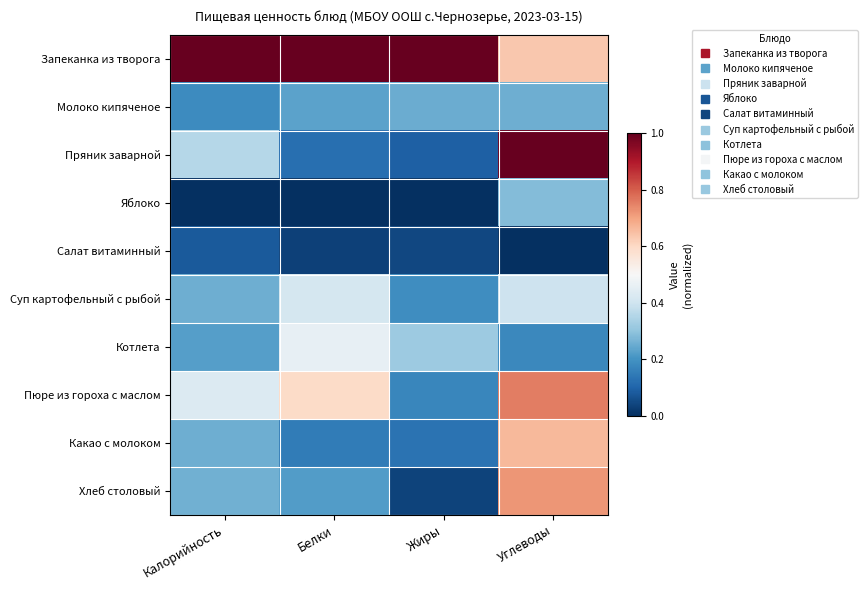

Reading right to left, extract all data points from this chart.

Запеканка из творога: Углеводы=0.6	Жиры=1.0	Белки=1.0	Калорийность=1.0
Молоко кипяченое: Углеводы=0.3	Жиры=0.3	Белки=0.2	Калорийность=0.2
Пряник заварной: Углеводы=1.0	Жиры=0.1	Белки=0.1	Калорийность=0.4
Яблоко: Углеводы=0.3	Жиры=0.0	Белки=0.0	Калорийность=0.0
Салат витаминный: Углеводы=0.0	Жиры=0.0	Белки=0.0	Калорийность=0.1
Суп картофельный с рыбой: Углеводы=0.4	Жиры=0.2	Белки=0.4	Калорийность=0.3
Котлета: Углеводы=0.2	Жиры=0.3	Белки=0.5	Калорийность=0.2
Пюре из гороха с маслом: Углеводы=0.8	Жиры=0.2	Белки=0.6	Калорийность=0.4
Какао с молоком: Углеводы=0.7	Жиры=0.1	Белки=0.1	Калорийность=0.3
Хлеб столовый: Углеводы=0.7	Жиры=0.0	Белки=0.2	Калорийность=0.3